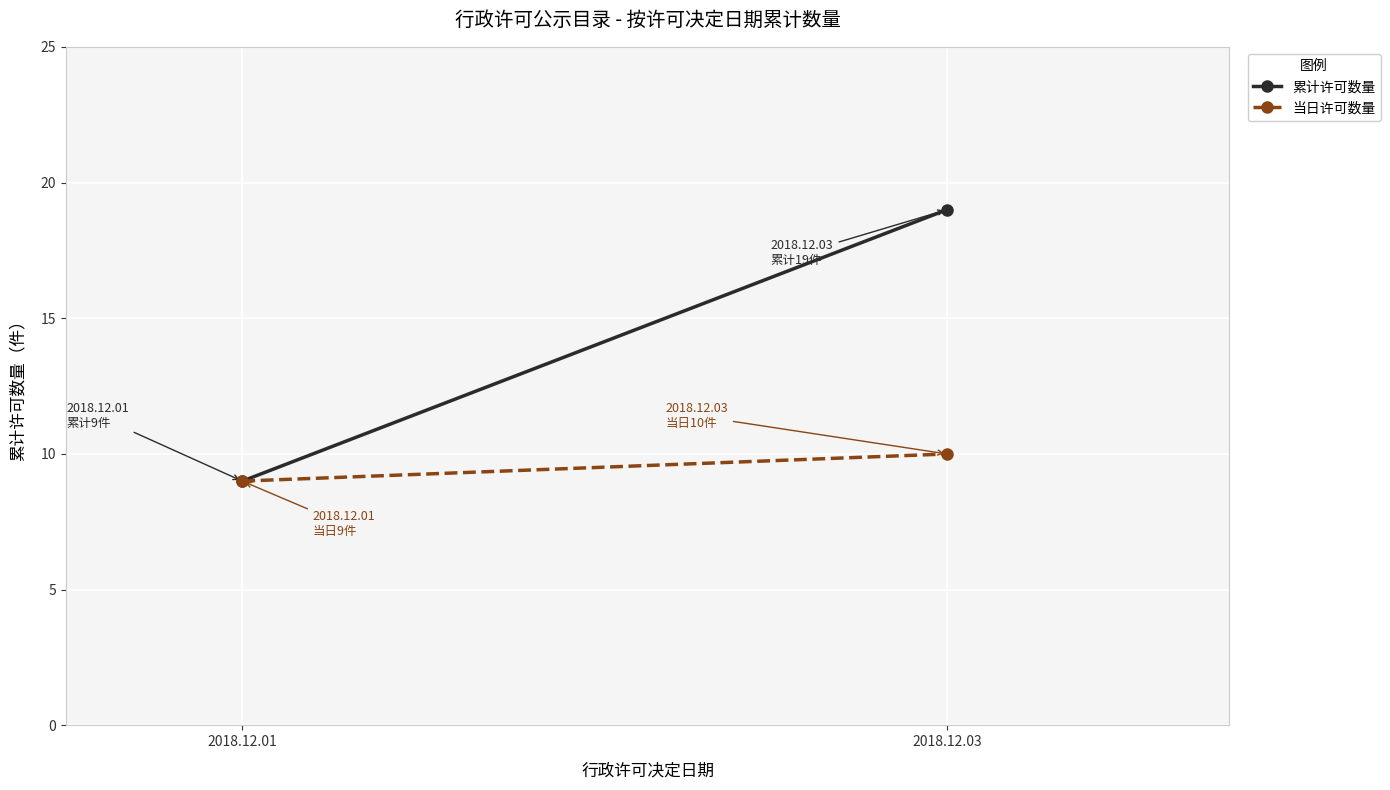

What are all the series names shown in the legend?

累计许可数量, 当日许可数量